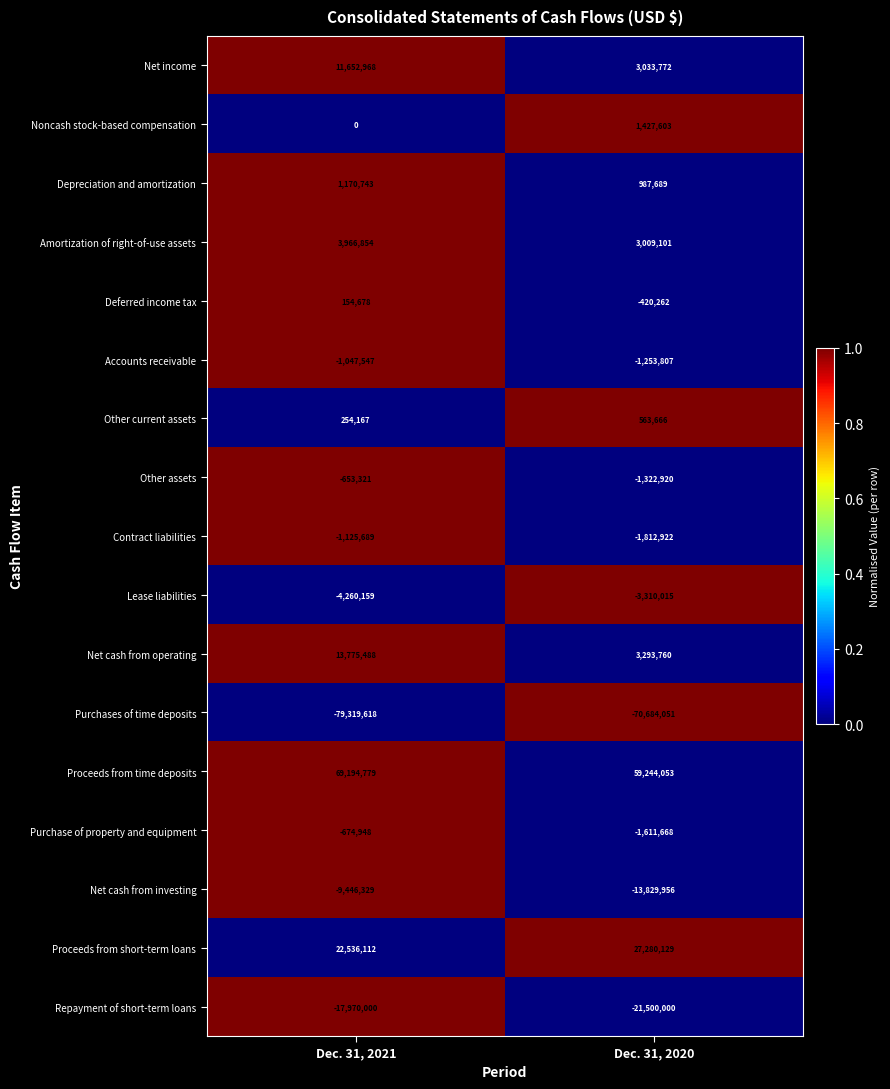

At how many categories does at least one series exceed 0?

2